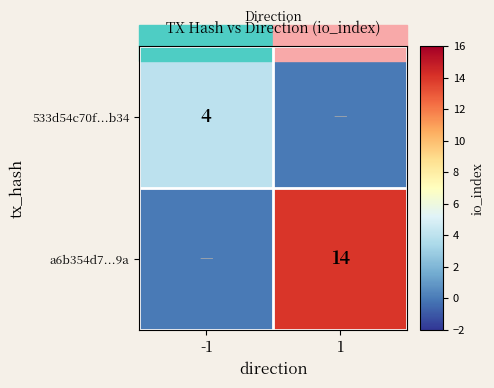

The 533d54c70f...b34 series shows 4 at -1. True or false?

True